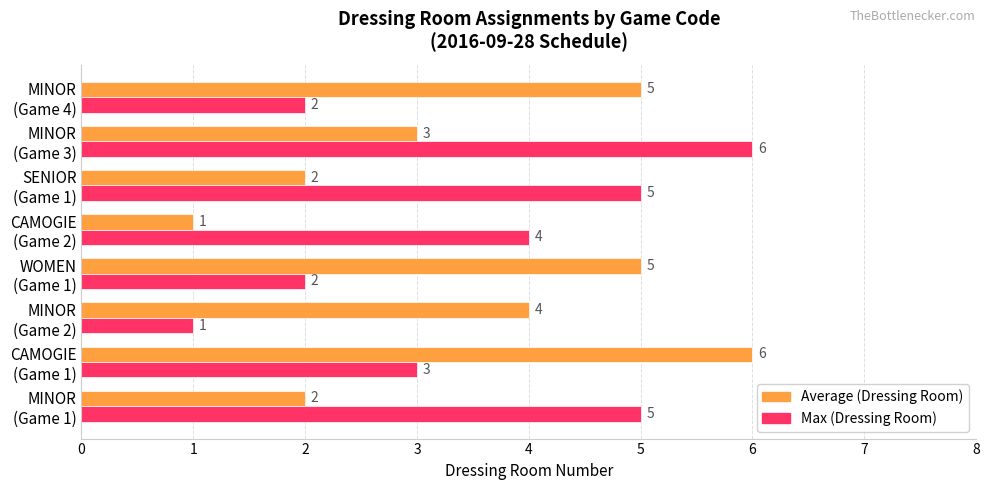

How many data points does each series have?

8